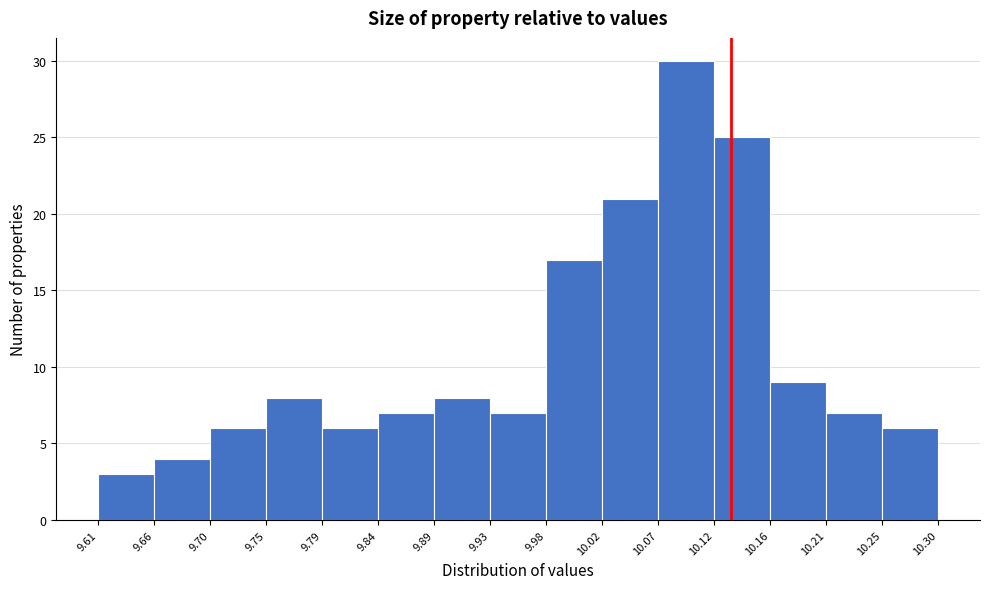

Reading left to right, transcribe this chart: for each bar, give the range it covers on the x-axis and its height. The values are not printed on the chart, so give them approximately, as read against the axis.

9.61 to 9.66: 3
9.66 to 9.70: 4
9.70 to 9.75: 6
9.75 to 9.79: 8
9.79 to 9.84: 6
9.84 to 9.89: 7
9.89 to 9.93: 8
9.93 to 9.98: 7
9.98 to 10.02: 17
10.02 to 10.07: 21
10.07 to 10.12: 30
10.12 to 10.16: 25
10.16 to 10.21: 9
10.21 to 10.25: 7
10.25 to 10.30: 6